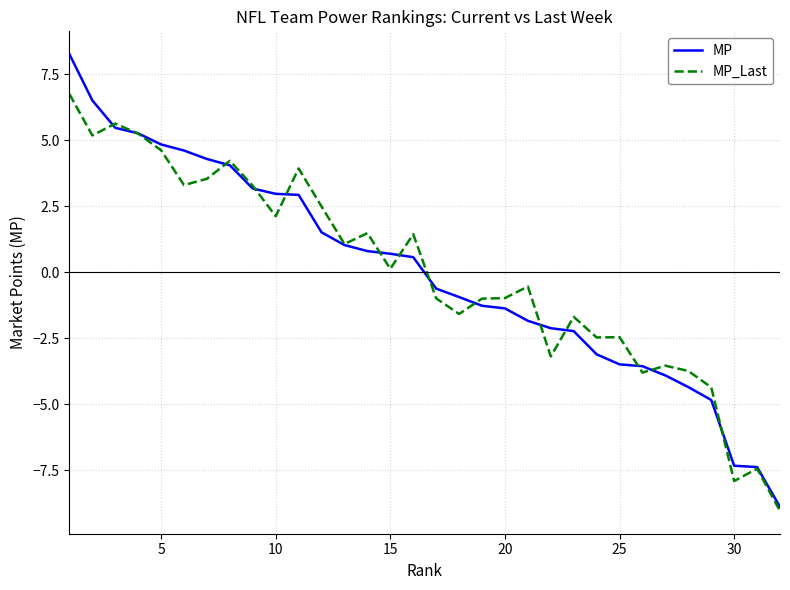

What is the maximum value for MP_Last?

6.8